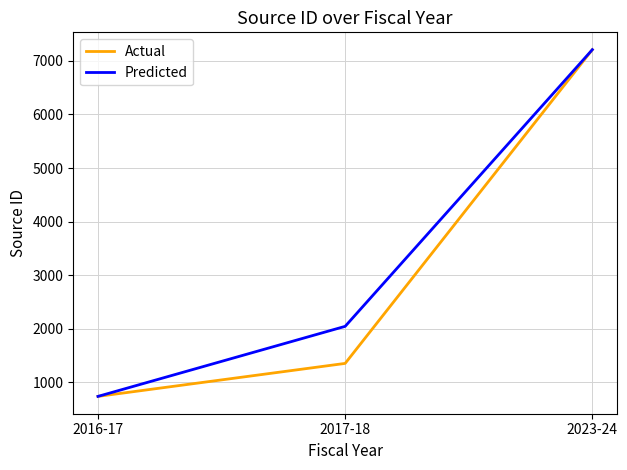

Reading left to right, what are all the values shown in this chart?

Actual: 735	1351	7210
Predicted: 735	2043	7210